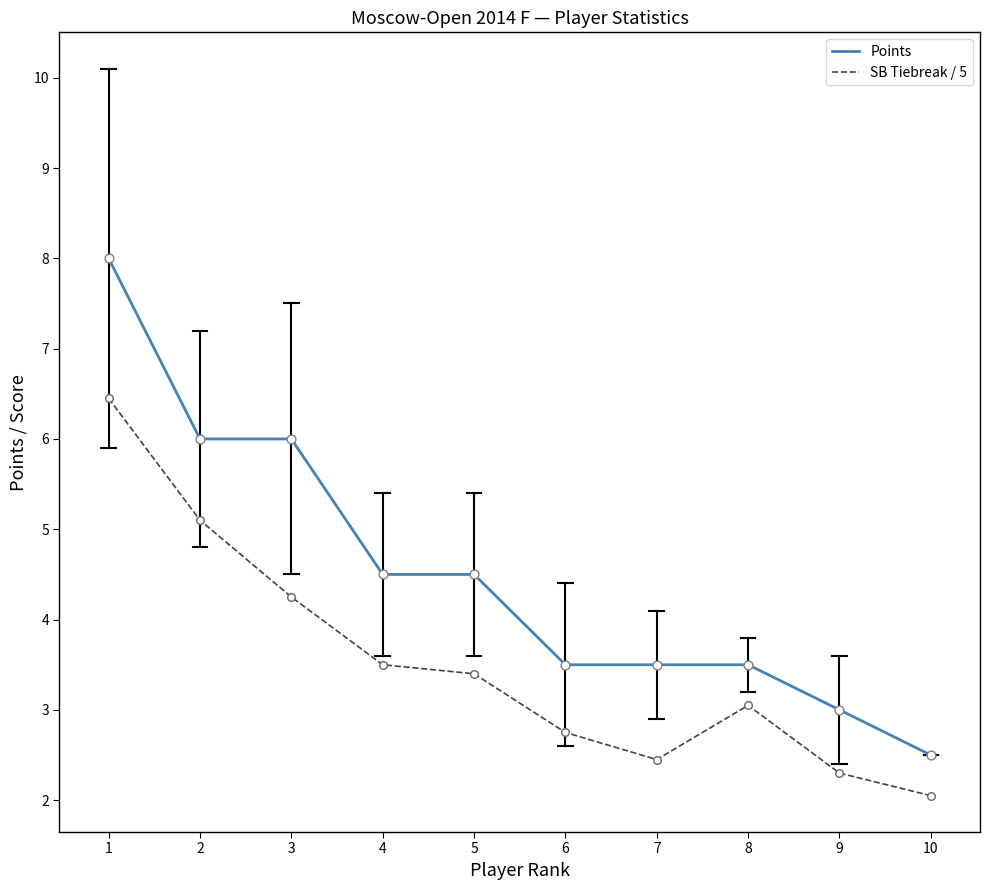

Which series has the largest total across all categories?

Points